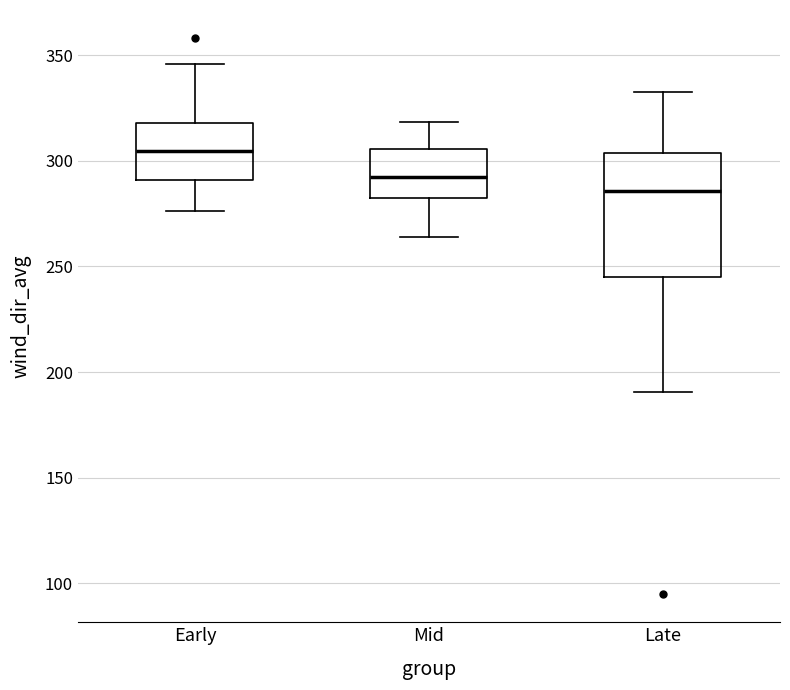

Which box's median line is the highest?

Early